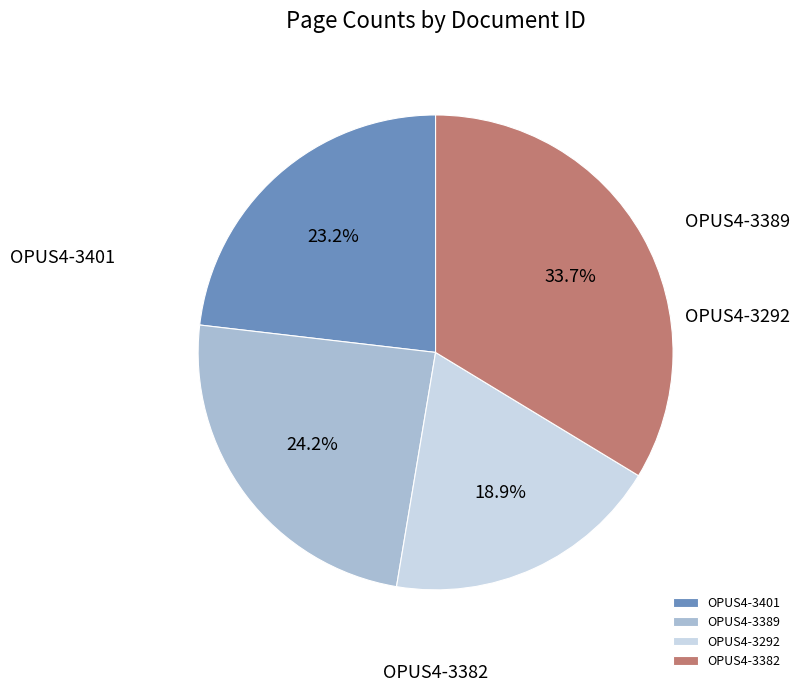

Between OPUS4-3382 and OPUS4-3401, which is larger?

OPUS4-3382